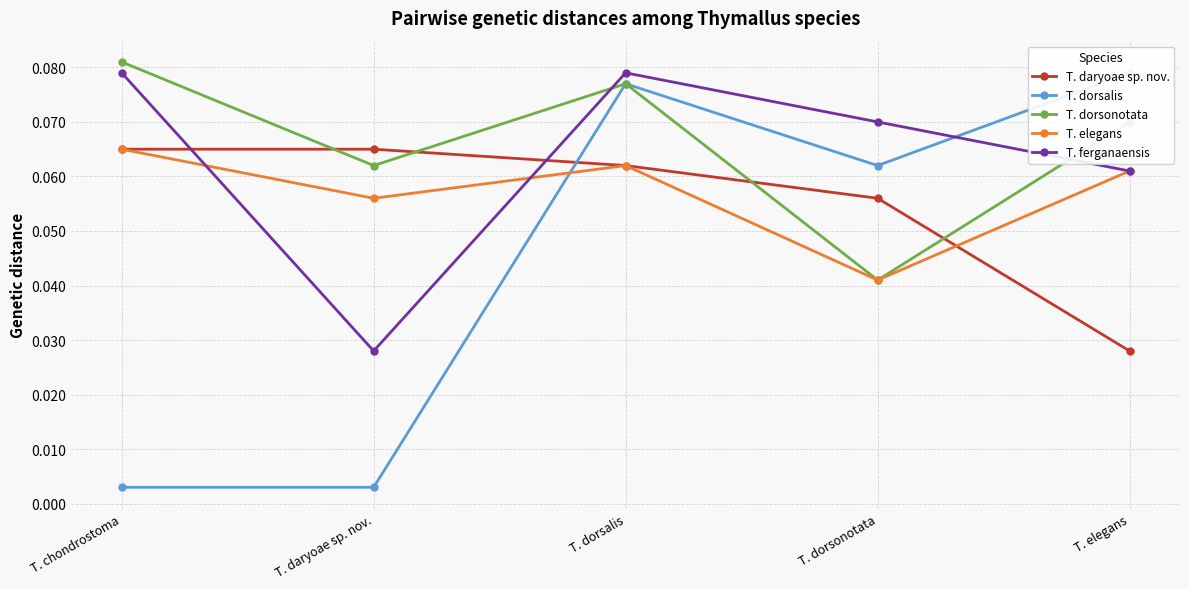

What value does the T. elegans series have at T. daryoae sp. nov.?

0.1